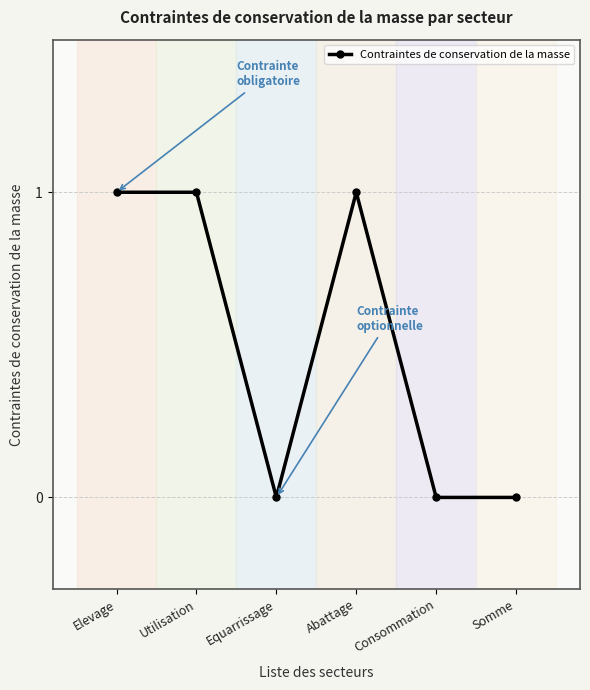

What is the sum of all values?

3